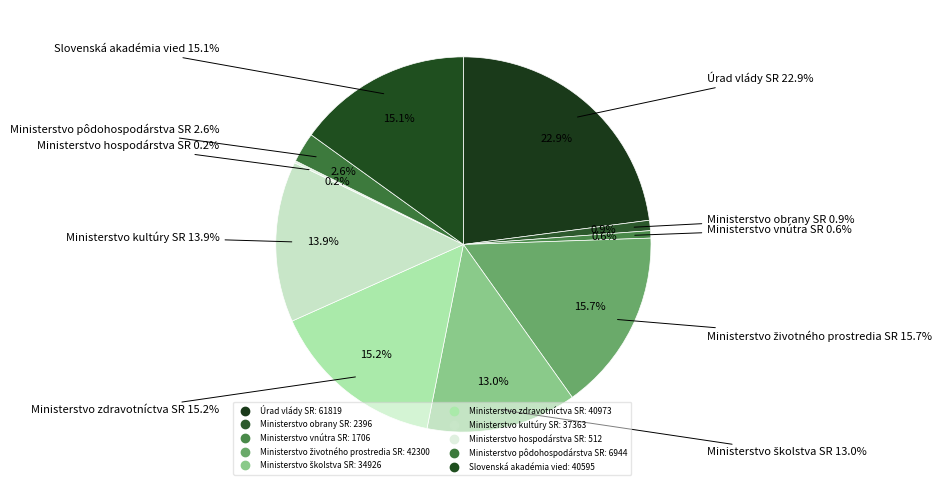

Does Ministerstvo zdravotníctva SR account for over 50% of the chart?

No